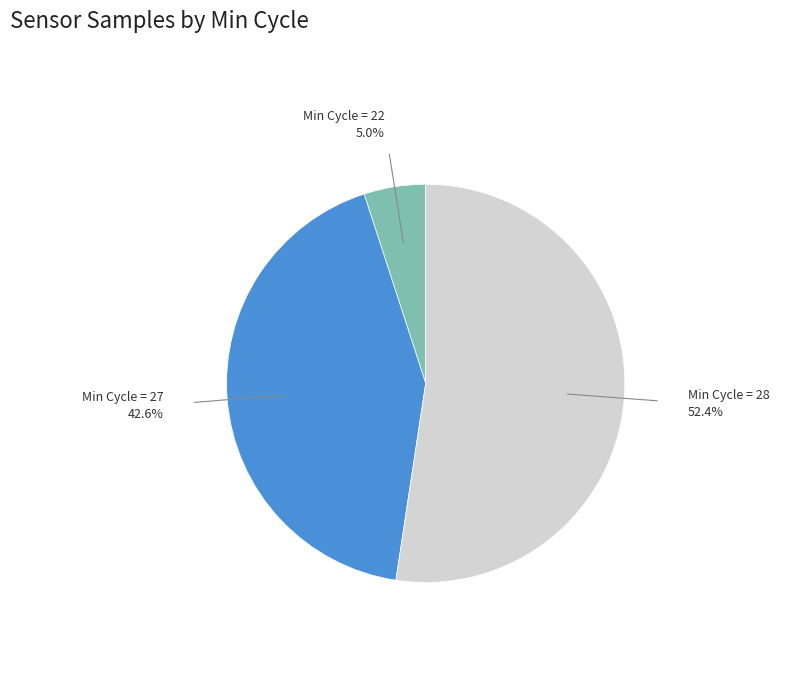

Is there a majority slice in this chart?

Yes